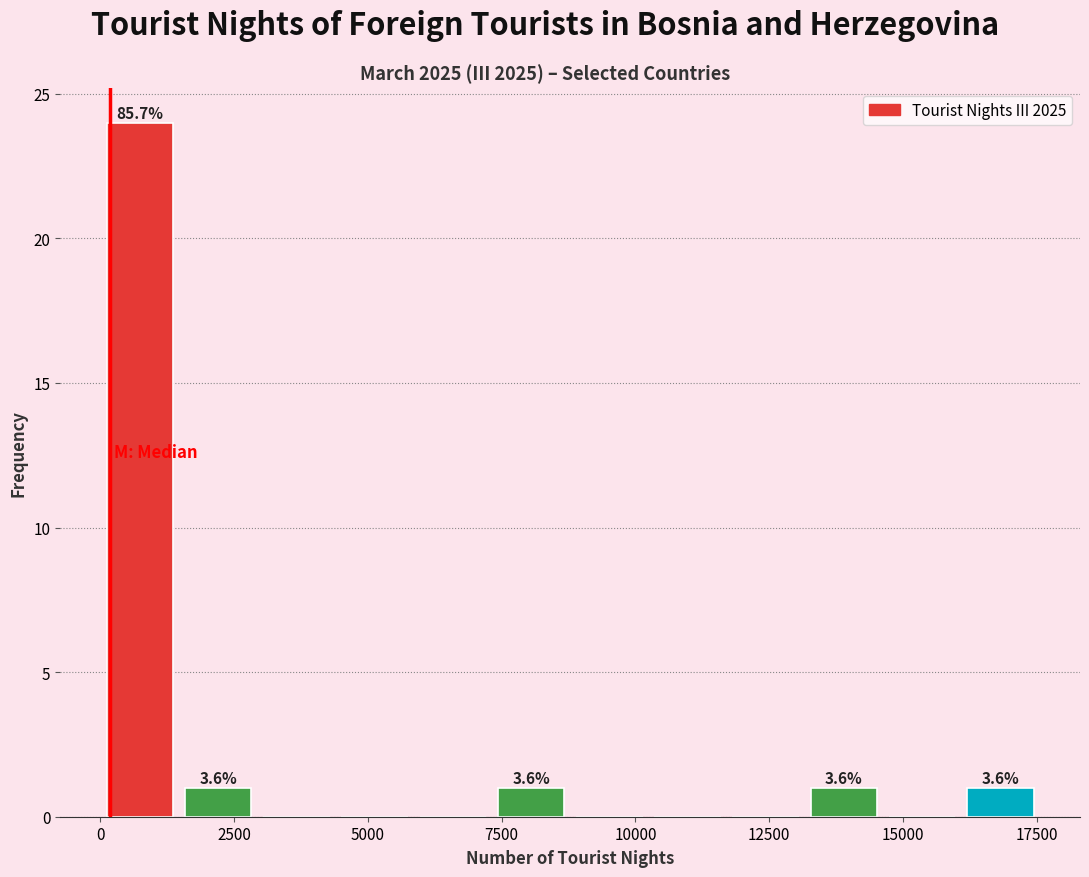

Read against the x-axis, roughly where is the centre of the tallest bar?

500